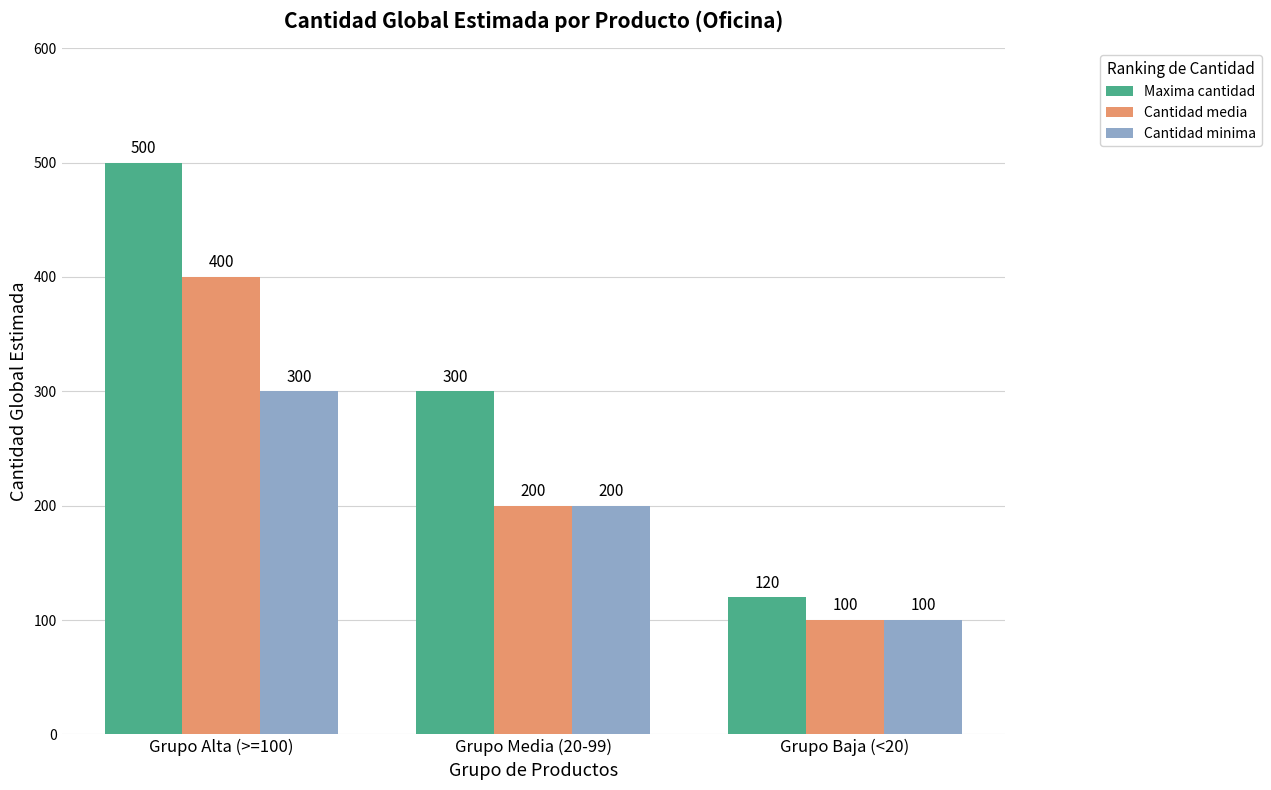

What is the label of the 3rd bar from the left?

Grupo Baja (<20)